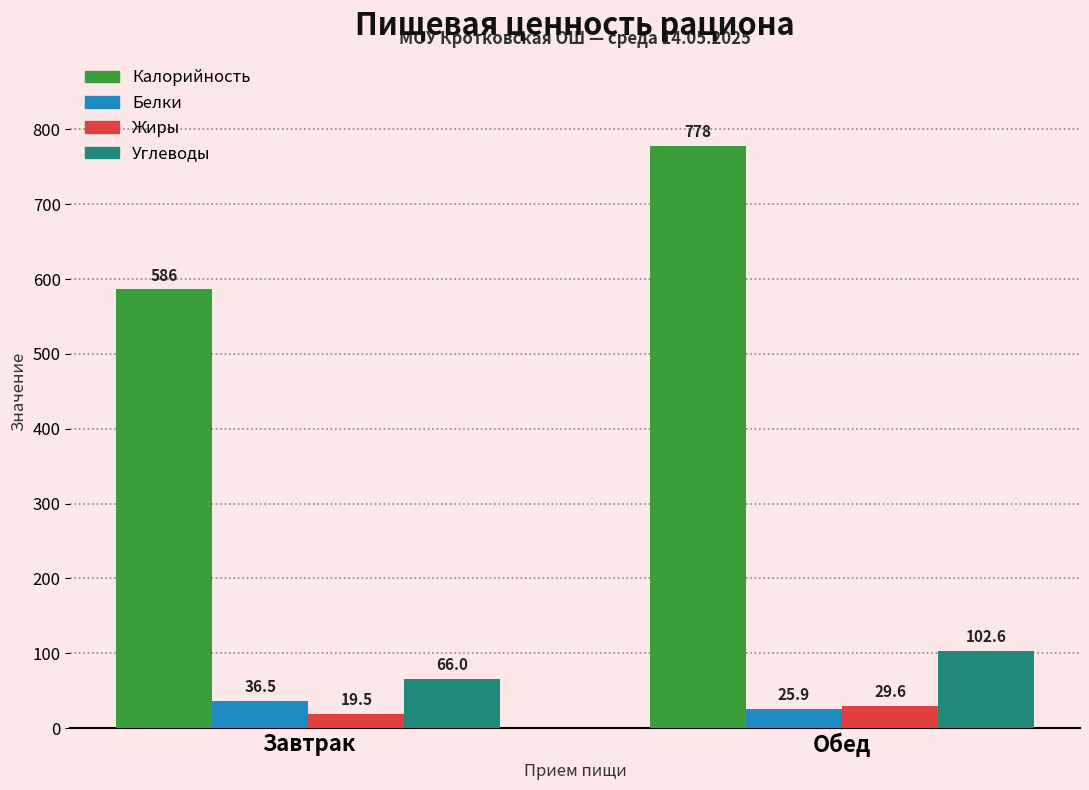

The Белки series shows 25.9 at Обед. True or false?

True